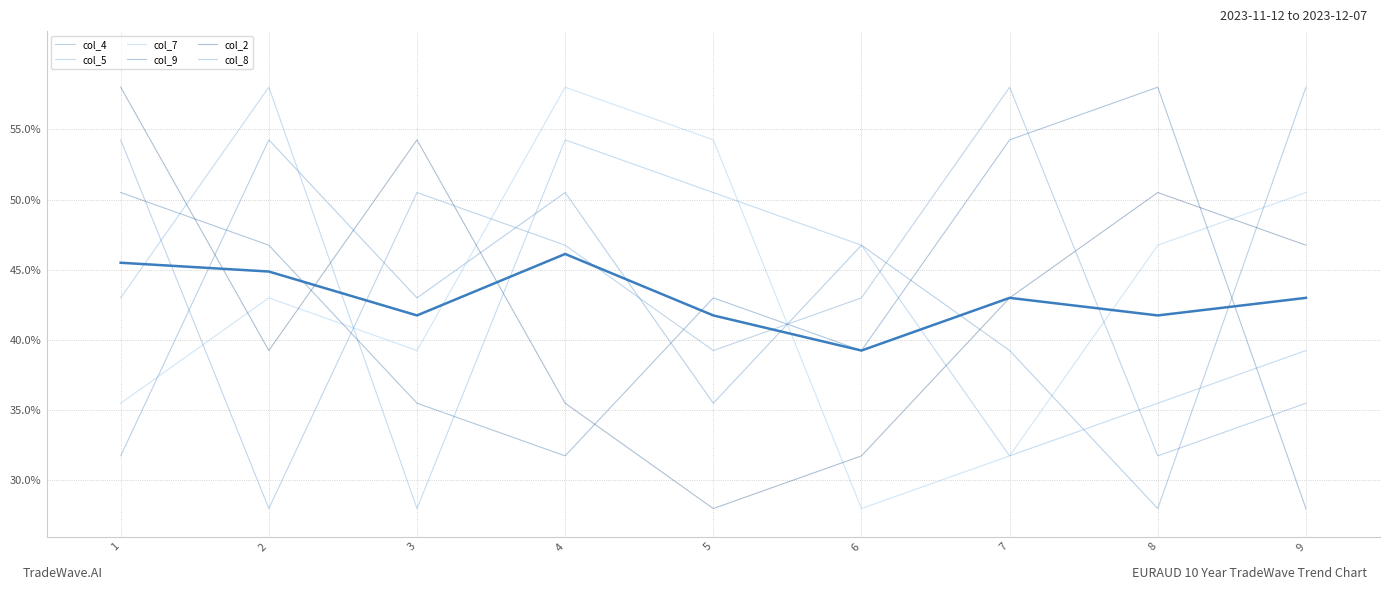

How many col_9 values are between 0 and 1?

9